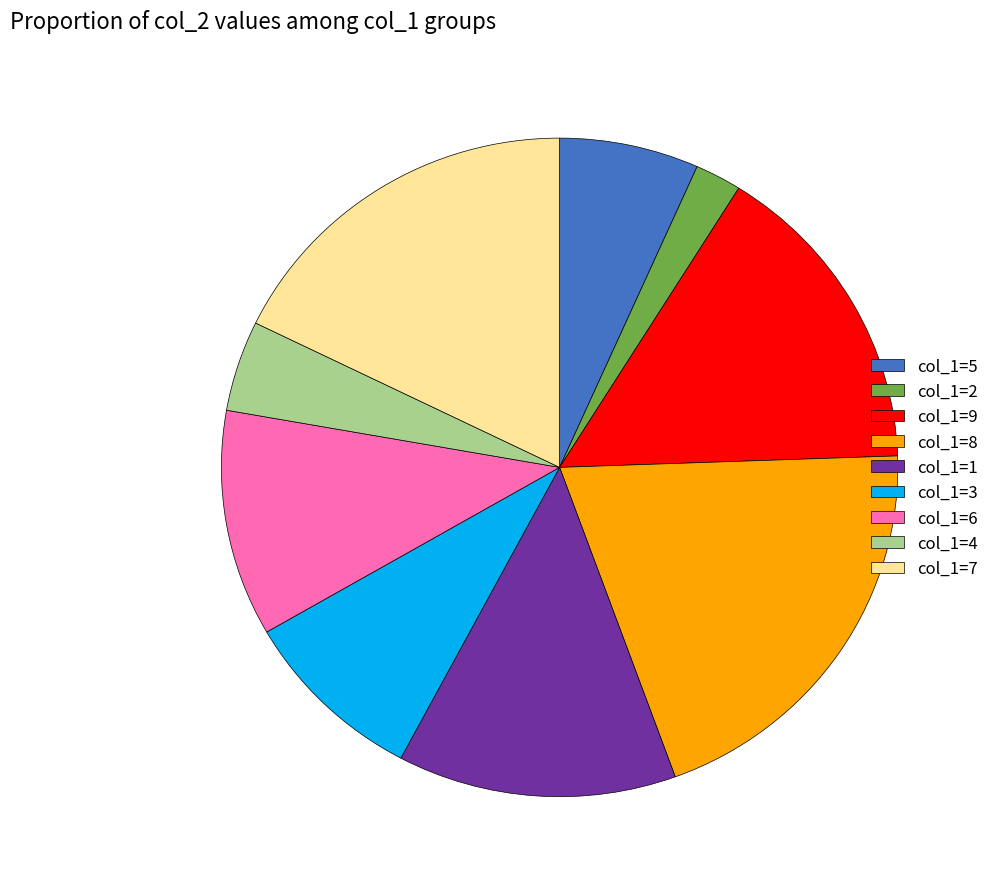

Is there a majority slice in this chart?

No